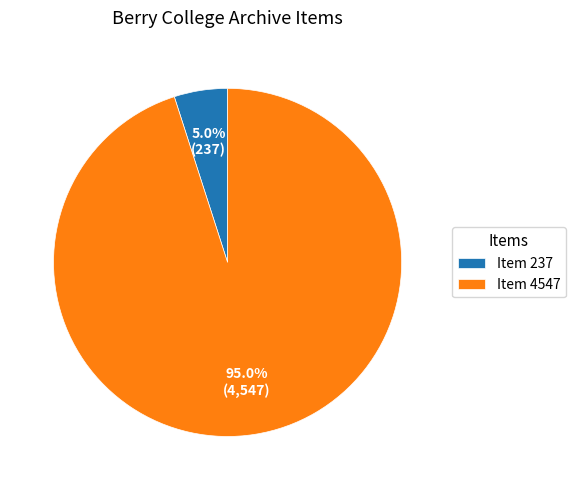

Count the number of slices in the pie.

2